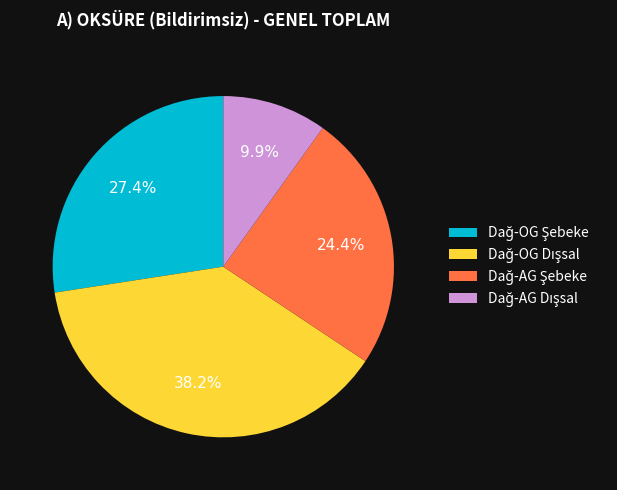

Does any single category account for the majority?

No